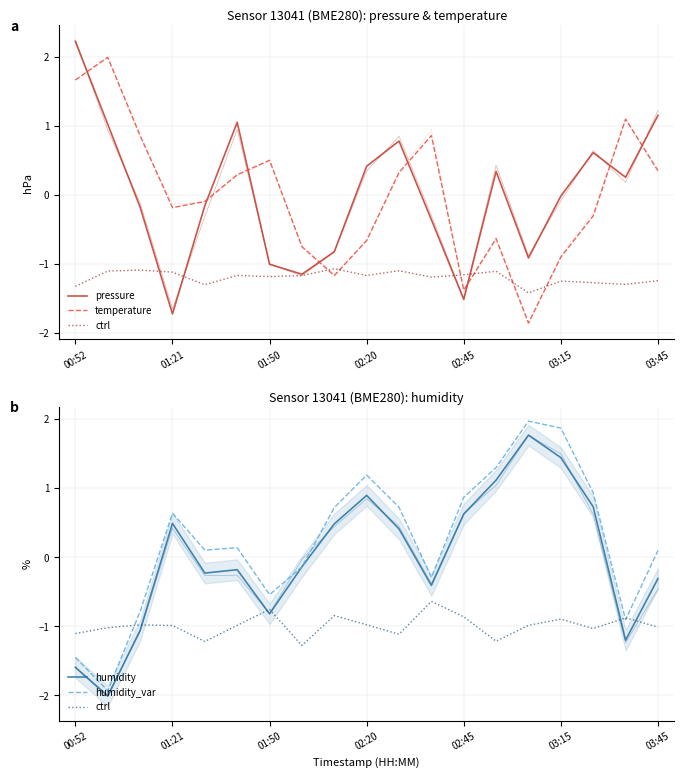

What is the difference between the pressure values at 7 and 00:52?

3.4